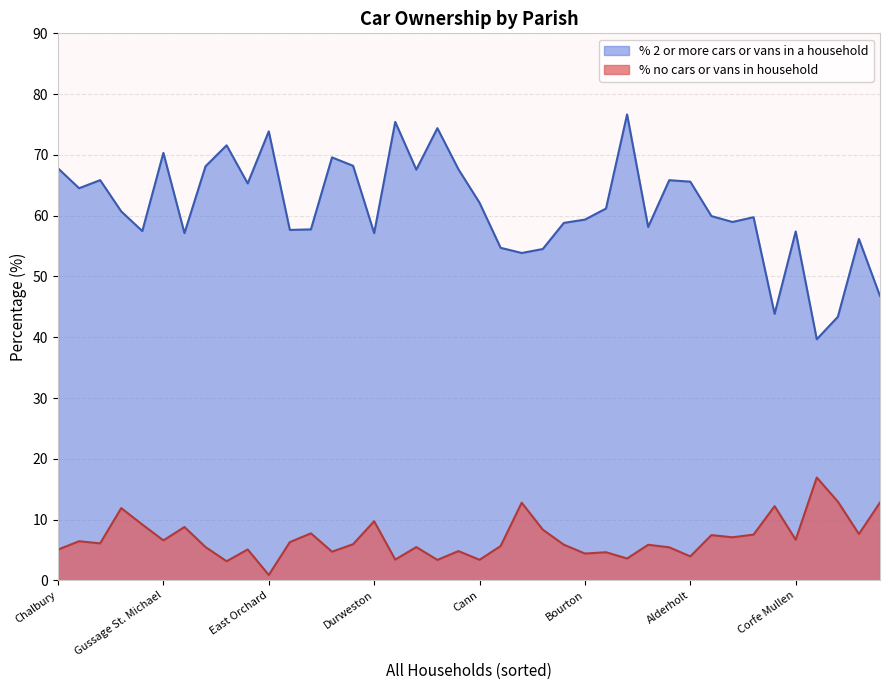

What is the difference between the highest and lowest values at East Stour?

49.1